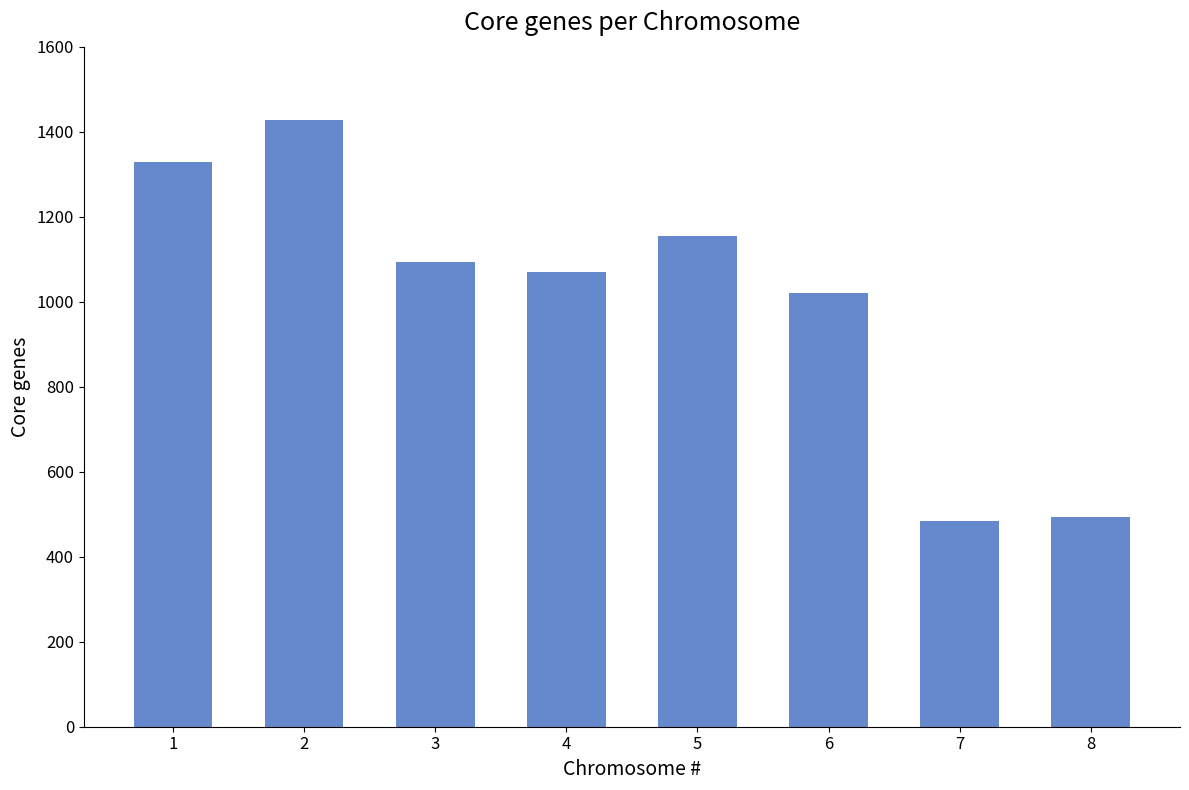

Are the bars horizontal?

No